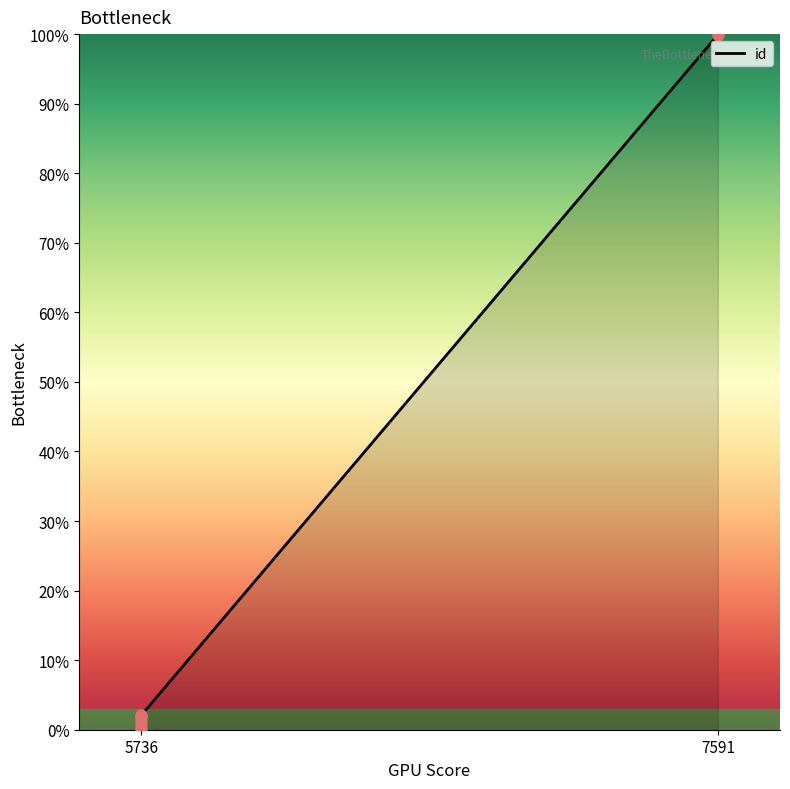

Between 5736 and 5736, which is larger?

5736